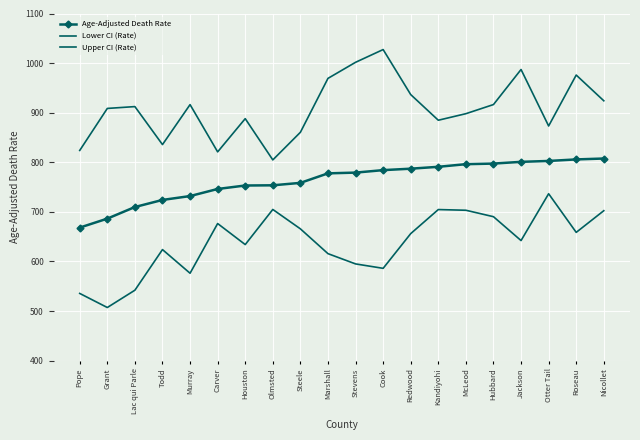

What is the approximate value of Upper CI (Rate) at Todd?

835.7